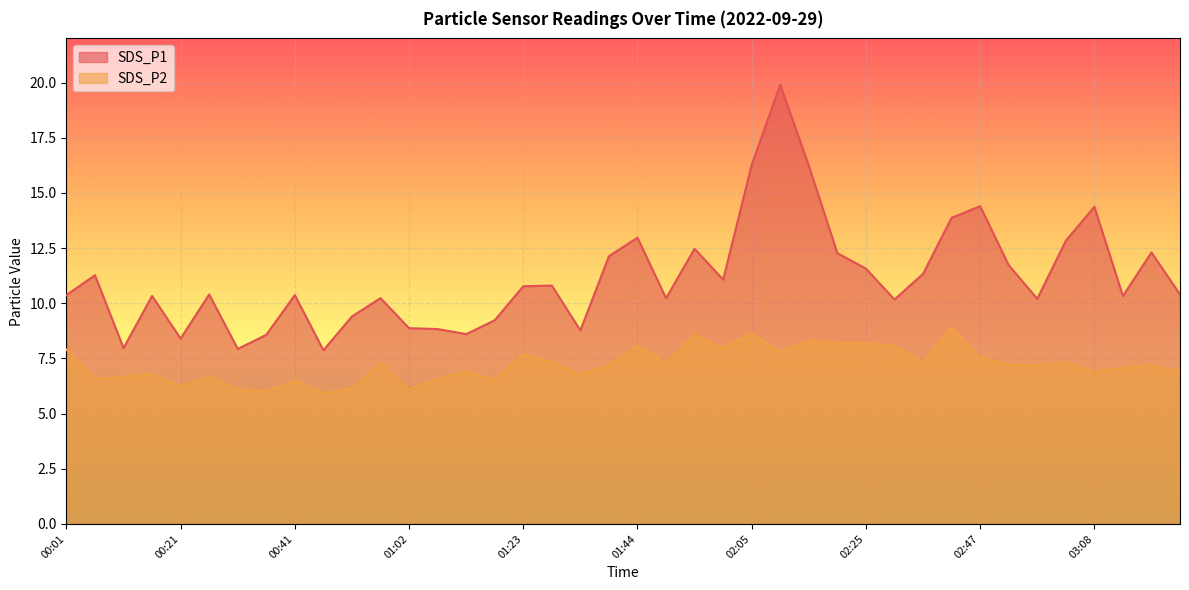

Reading right to left, transcribe all the data shown in this chart.

SDS_P1: 10.4	12.3	10.3	14.4	12.8	10.2	11.7	14.4	13.9	11.3	10.2	11.6	12.3	16.2	19.9	16.3	11.1	12.5	10.2	13.0	12.1	8.8	10.8	10.8	9.2	8.6	8.8	8.9	10.2	9.4	7.9	10.4	8.6	7.9	10.4	8.4	10.3	8.0	11.3	10.4
SDS_P2: 6.9	7.2	7.1	6.9	7.3	7.2	7.2	7.5	8.9	7.3	8.1	8.2	8.2	8.3	7.8	8.6	8.0	8.6	7.3	8.1	7.2	6.8	7.3	7.7	6.5	6.9	6.6	6.1	7.3	6.1	5.9	6.5	6.0	6.1	6.7	6.2	6.8	6.7	6.6	7.9